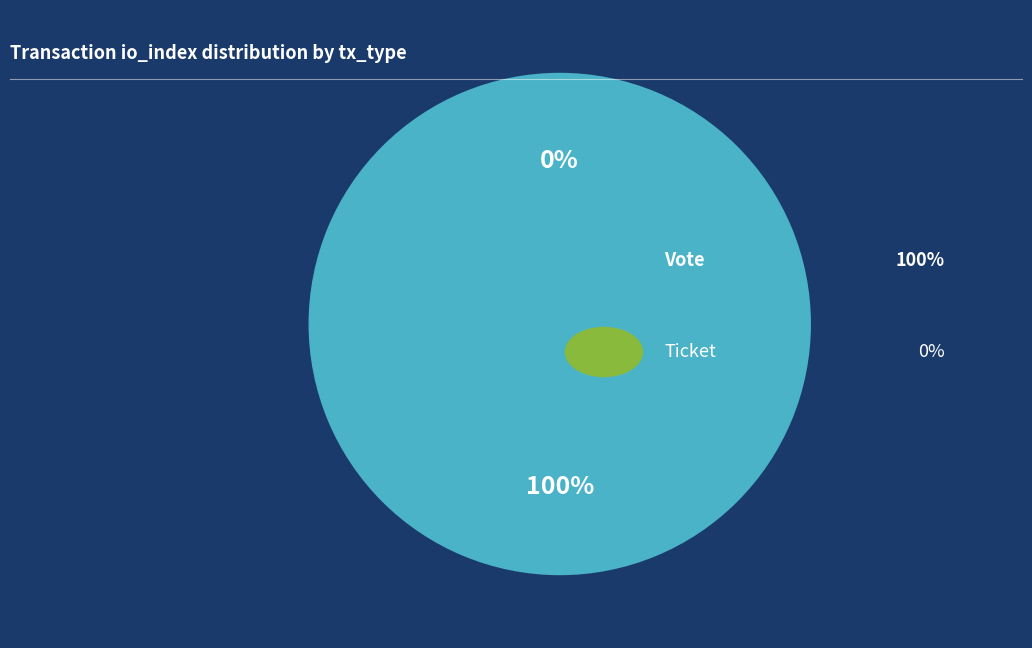

What is the majority slice?

Vote (io_index=1)